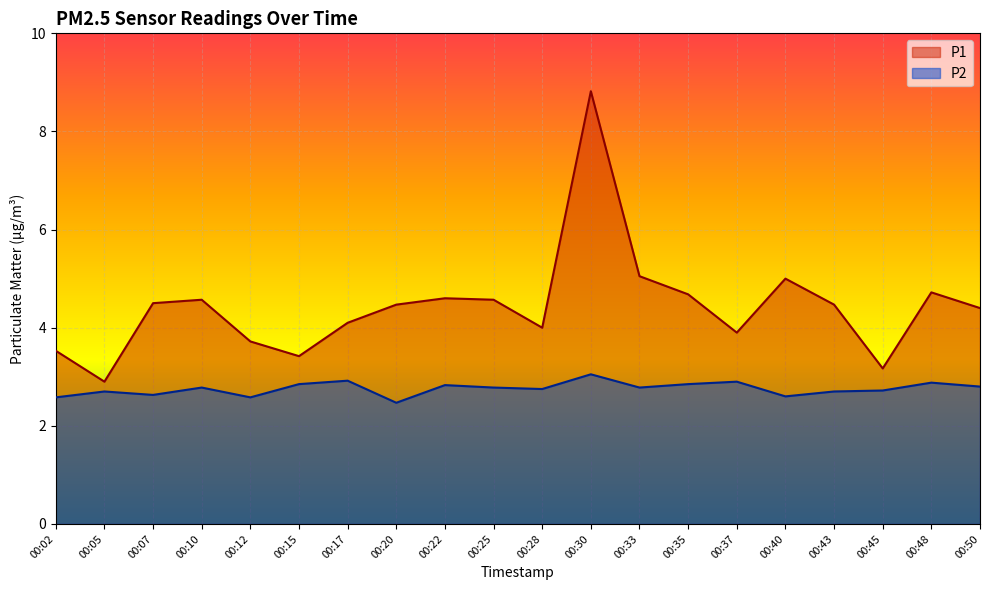

True or false: P1 and P2 intersect in this chart.

False